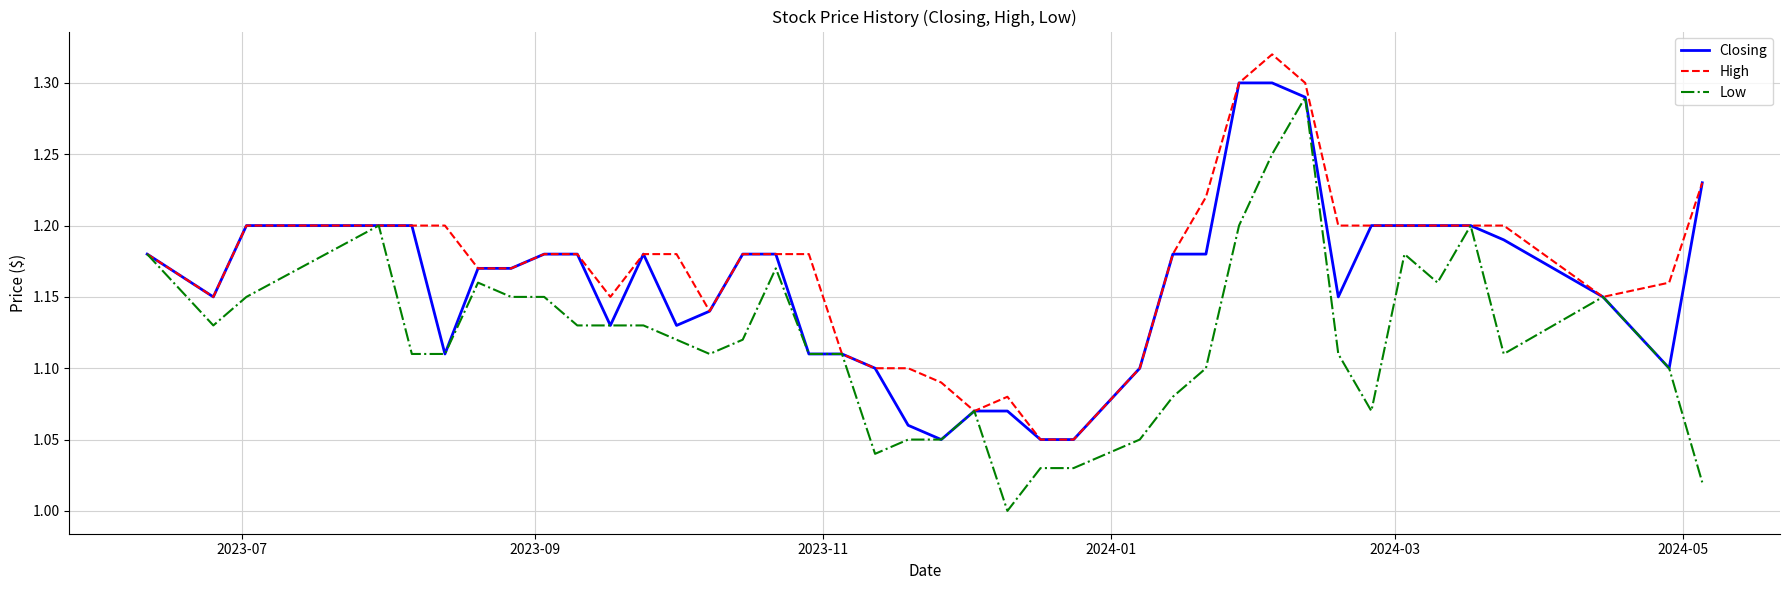

Does the chart have visible grid lines?

Yes